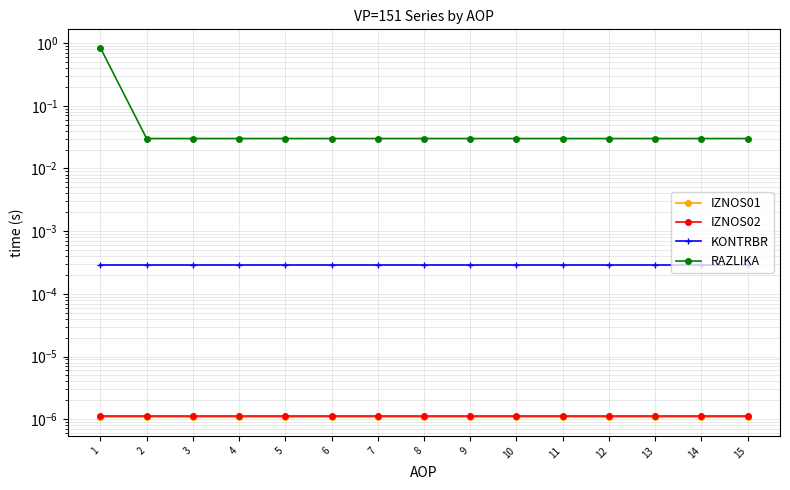

Which series has the largest total across all categories?

RAZLIKA